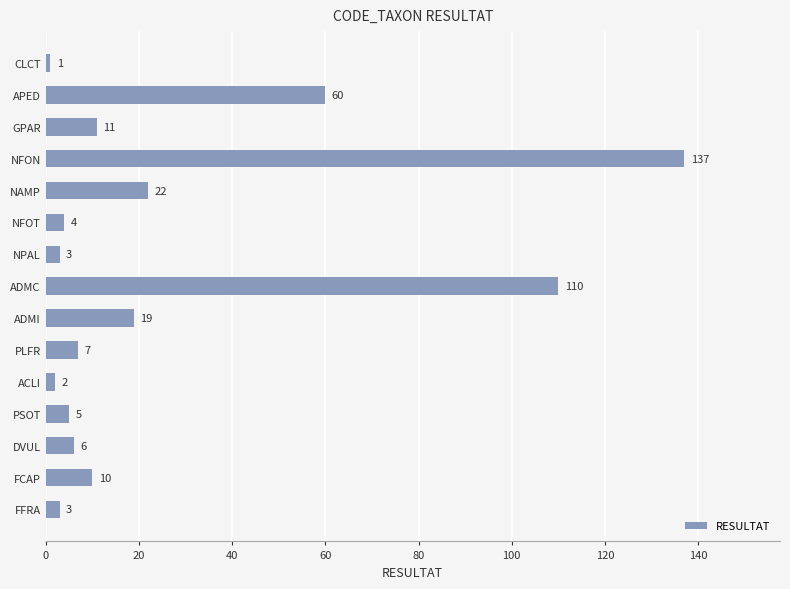

Where is the data nearest to the value 69?

APED